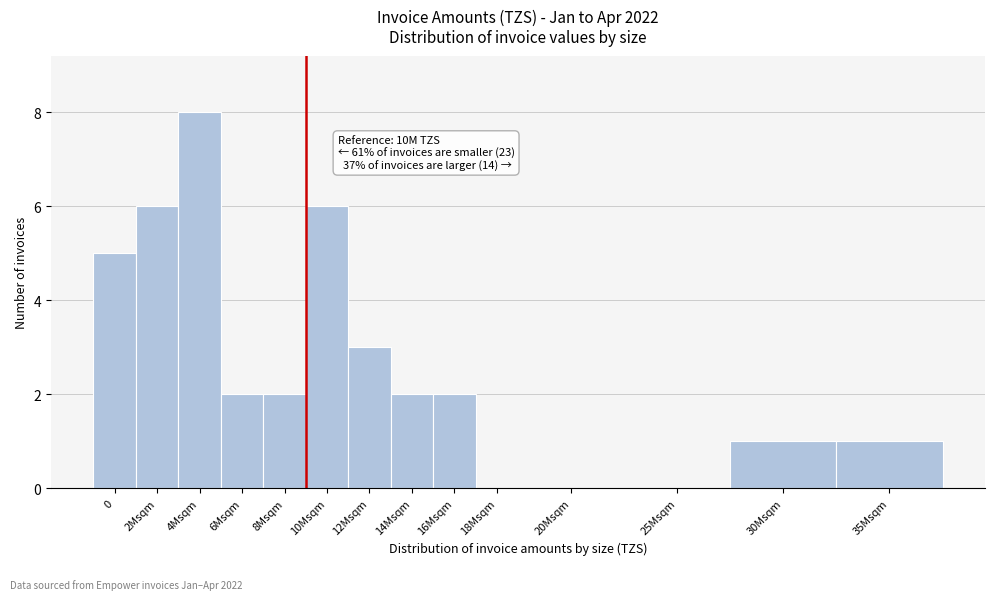

Reading left to right, extract all data points from this chart.

0=5	2Msqm=6	4Msqm=8	6Msqm=2	8Msqm=2	10Msqm=6	12Msqm=3	14Msqm=2	16Msqm=2	18Msqm=0	20Msqm=0	25Msqm=0	30Msqm=1	35Msqm=1